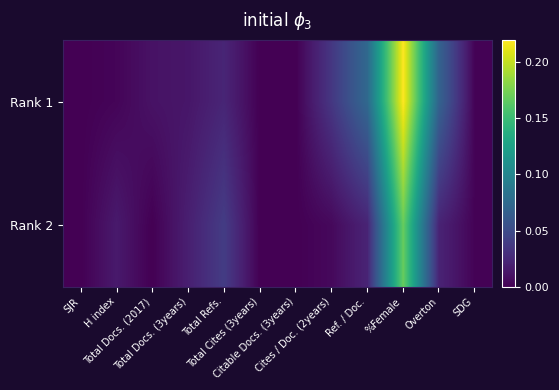

Reading left to right, what are all the values shown in this chart?

Rank 1: SJR=0.0	H index=0.0	Total Docs. (2017)=0.0	Total Docs. (3years)=0.0	Total Refs.=0.0	Total Cites (3years)=0.0	Citable Docs. (3years)=0.0	Cites / Doc. (2years)=0.0	Ref. / Doc.=0.1	%Female=0.2	Overton=0.1	SDG=0.0
Rank 2: SJR=0.0	H index=0.0	Total Docs. (2017)=0.0	Total Docs. (3years)=0.0	Total Refs.=0.0	Total Cites (3years)=0.0	Citable Docs. (3years)=0.0	Cites / Doc. (2years)=0.0	Ref. / Doc.=0.0	%Female=0.2	Overton=0.0	SDG=0.0